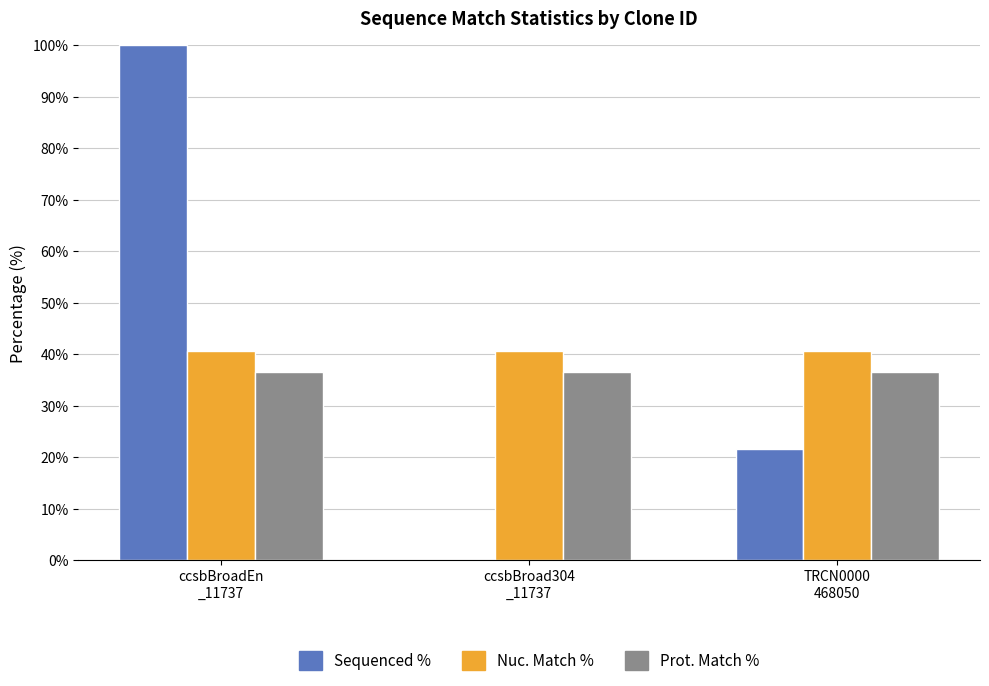

What is the sum of all Prot. Match % values?

109.8